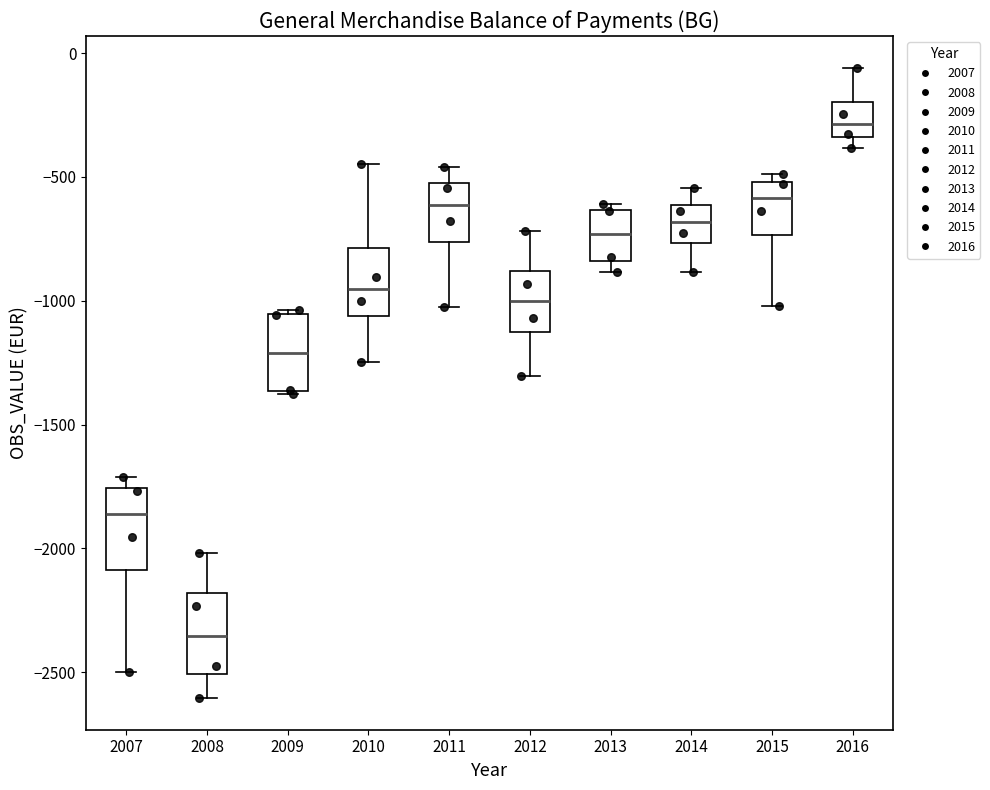

Reading left to right, transcribe this box plot: for each box, give where its median line is, the range the box spans, and where its two whiskers end, as read against the y-axis. The values are not printed on the chart, so give them approximately, as read against the axis.

2007: median -1850, box -2100 to -1750, whiskers -2500 to -1700
2008: median -2350, box -2500 to -2200, whiskers -2600 to -2000
2009: median -1200, box -1350 to -1050, whiskers -1400 to -1050 (just above the box's upper edge)
2010: median -950, box -1050 to -800, whiskers -1250 to -450
2011: median -600, box -750 to -500, whiskers -1000 to -450
2012: median -1000, box -1150 to -900, whiskers -1300 to -700
2013: median -750, box -850 to -650, whiskers -900 to -600
2014: median -700, box -750 to -600, whiskers -900 to -550
2015: median -600, box -750 to -500, whiskers -1000 to -500 (just above the box's upper edge)
2016: median -300, box -350 to -200, whiskers -400 to -50